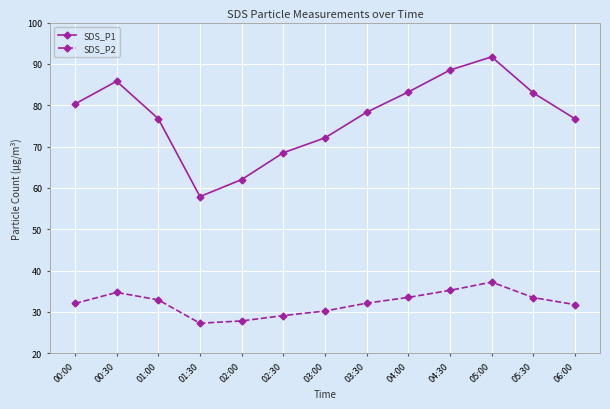

At which category is the sum across all series the highest?

05:00